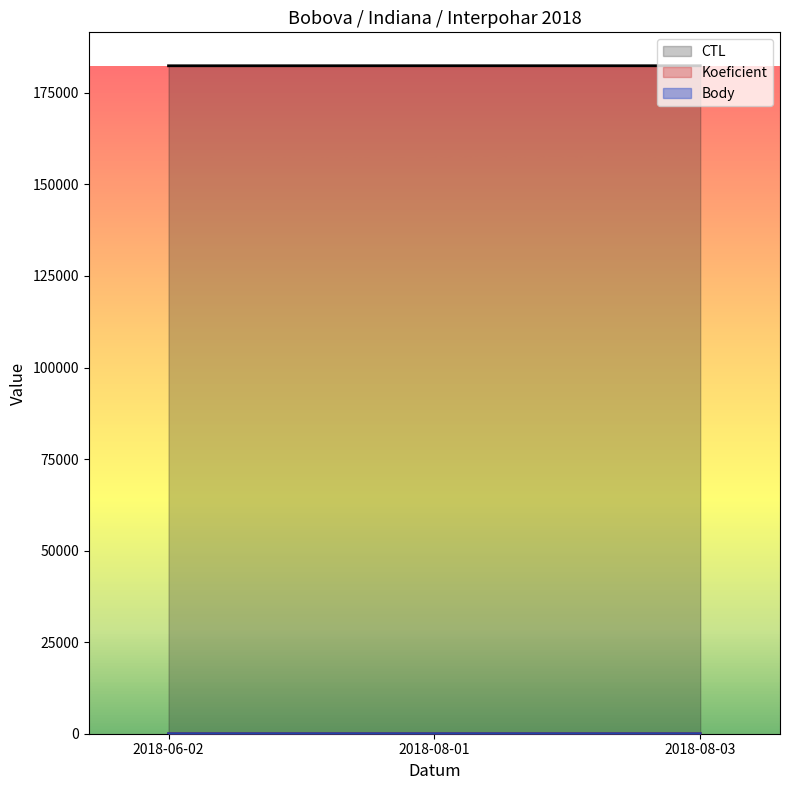

Which series has the largest total across all categories?

CTL